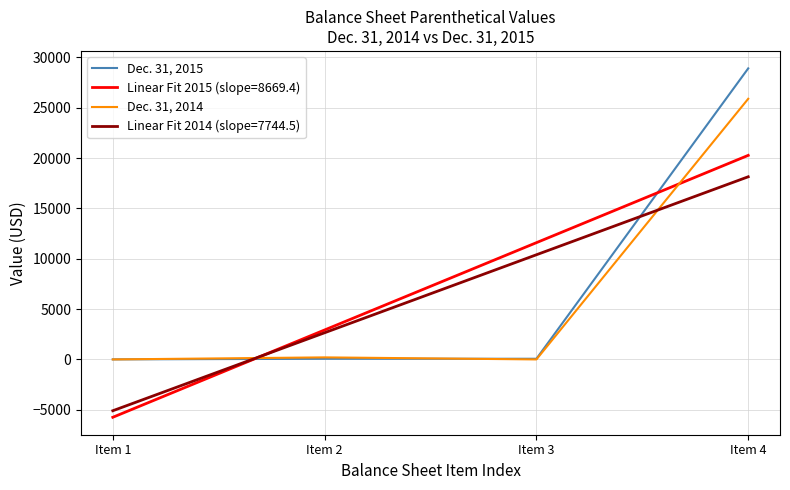

At which category does Dec. 31, 2014 reach its first local peak?

Item 2